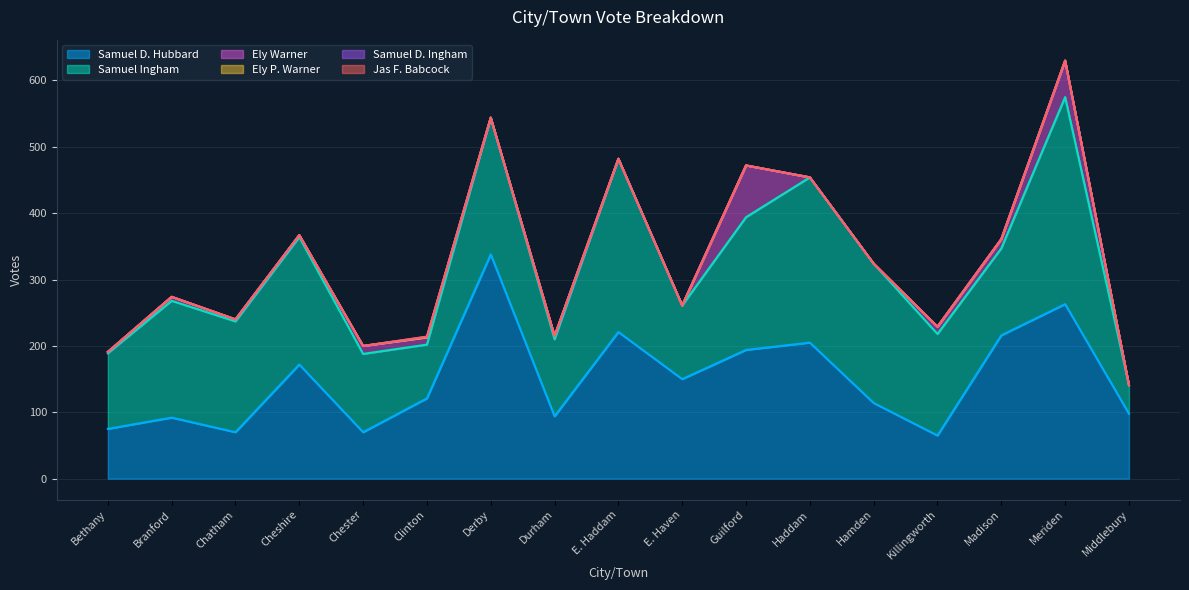

Rank the series at Chatham from highest to lowest value.

Samuel Ingham, Samuel D. Hubbard, Ely Warner, Ely P. Warner, Samuel D. Ingham, Jas F. Babcock